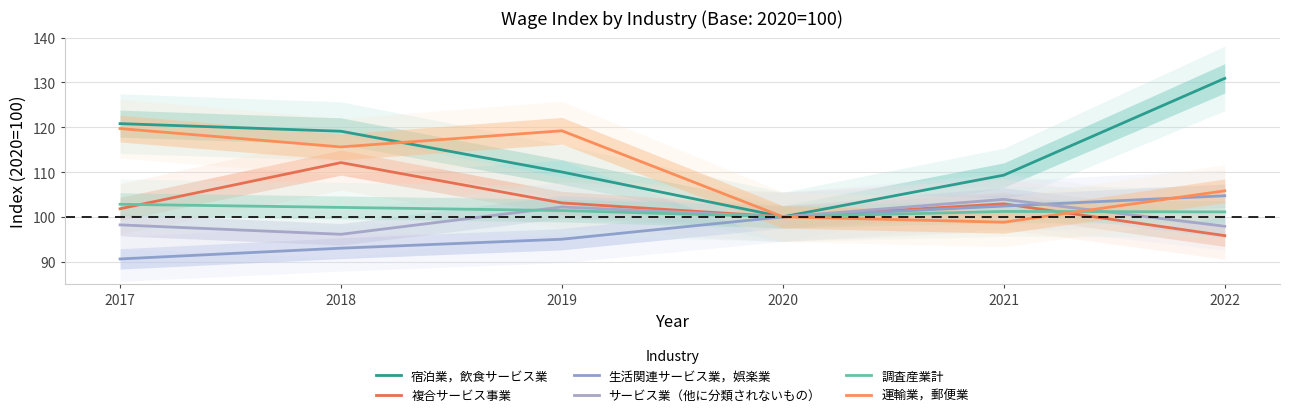

Which has a higher value, 2018 or 2017?

2017